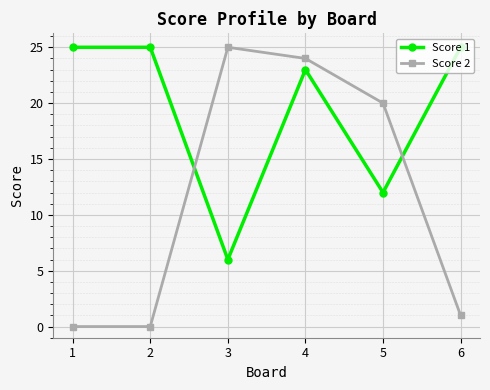

What is the difference between the maximum and minimum values in the Score 1 series?

19